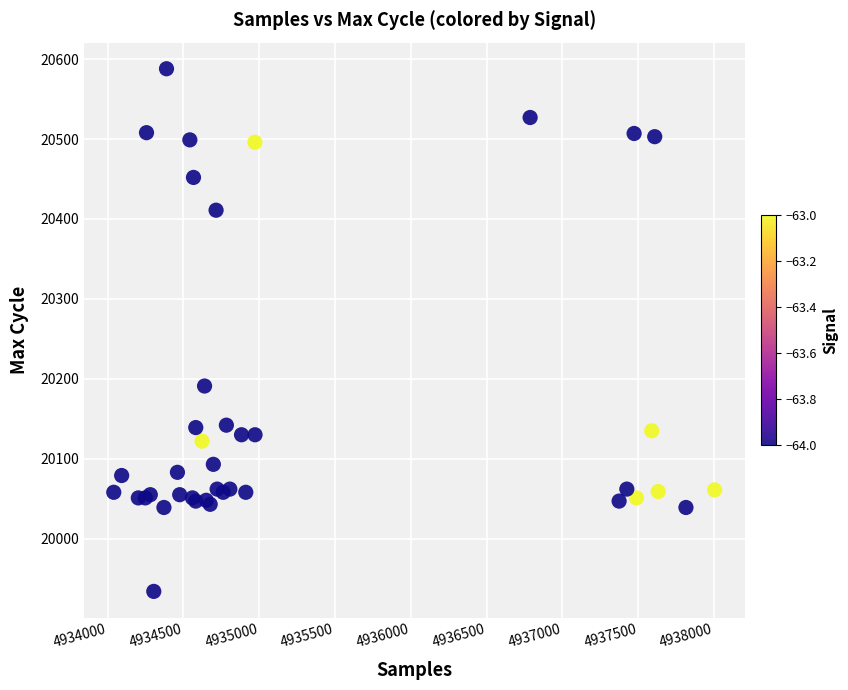

What Y value in the scatter plot is closest to 20261?

20191